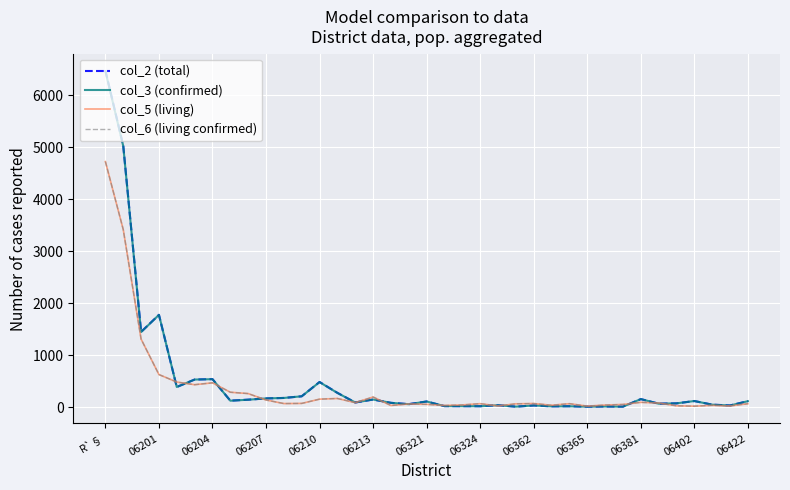

Is this an area chart (filled region under the line)?

No